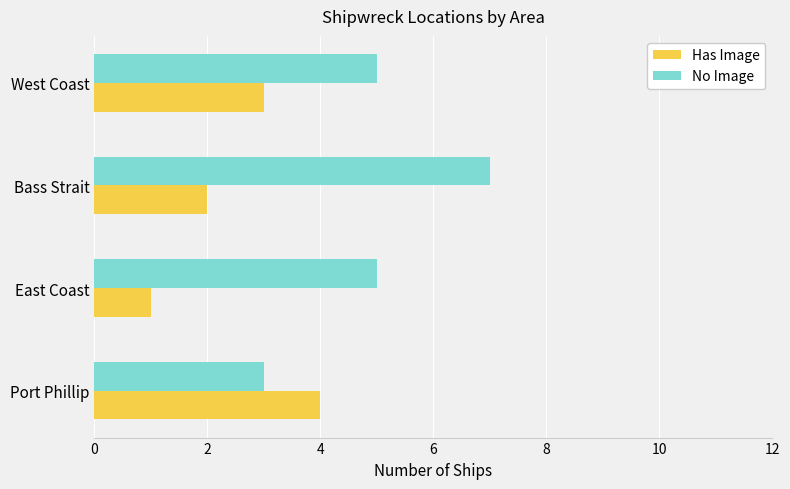

List the series in order of their overall mean, highest first.

No Image, Has Image